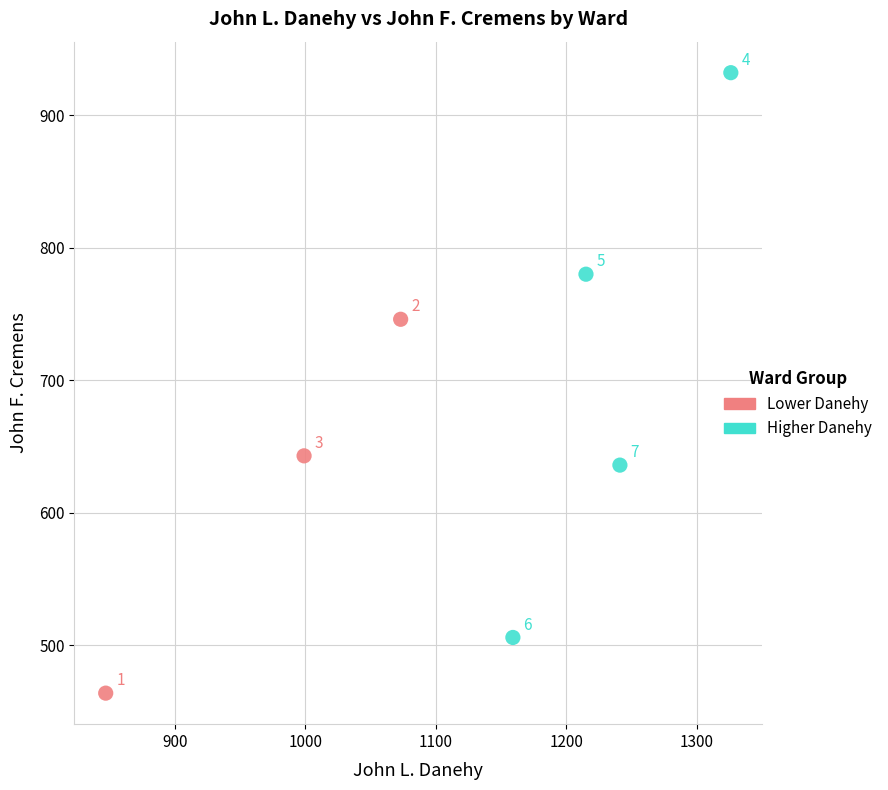

What are all the series names shown in the legend?

Lower Danehy, Higher Danehy